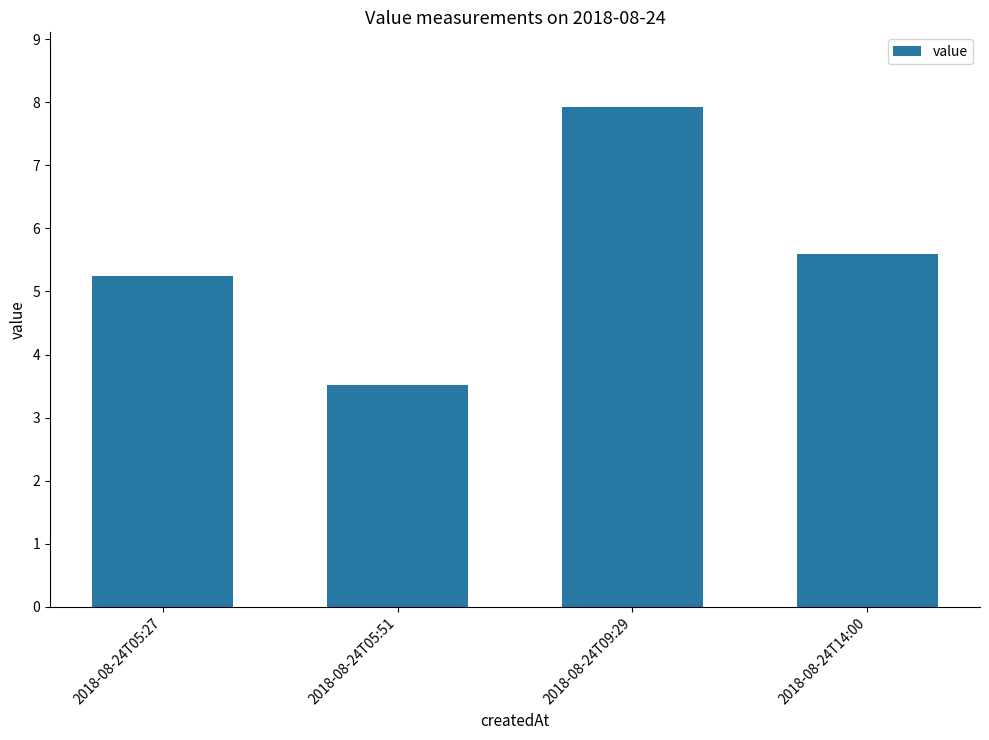

What is the greatest value displayed?

7.9